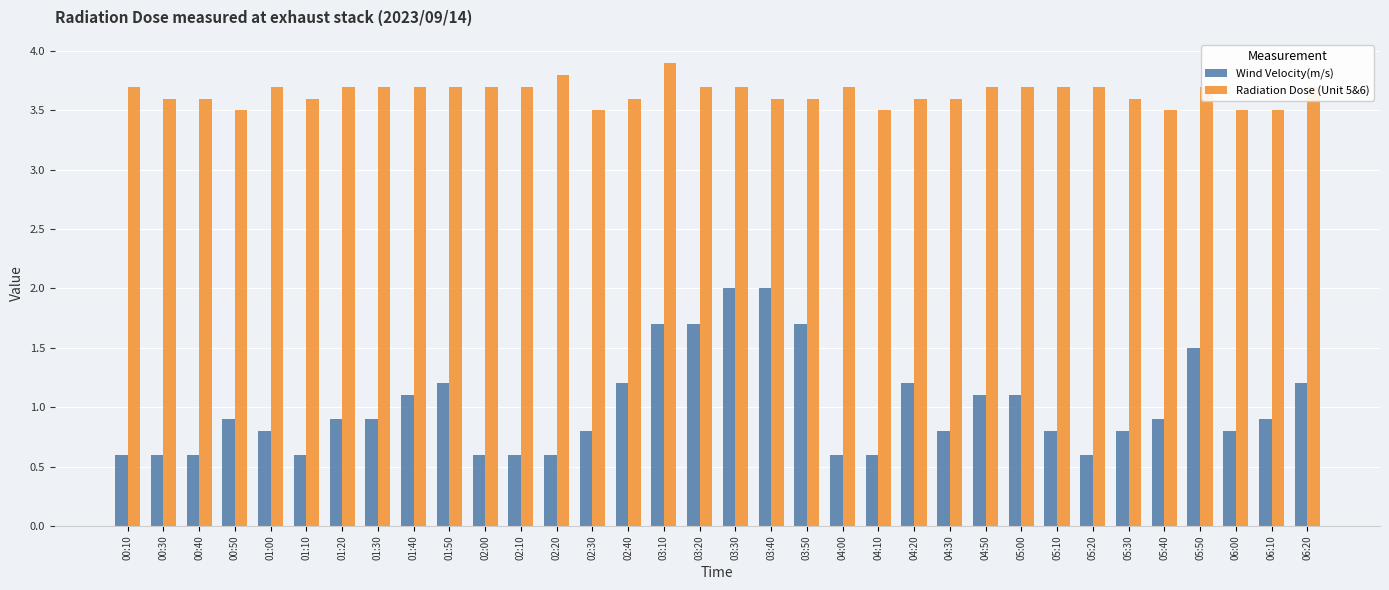

What is the spread (max minus min) of values at 03:50?

1.9